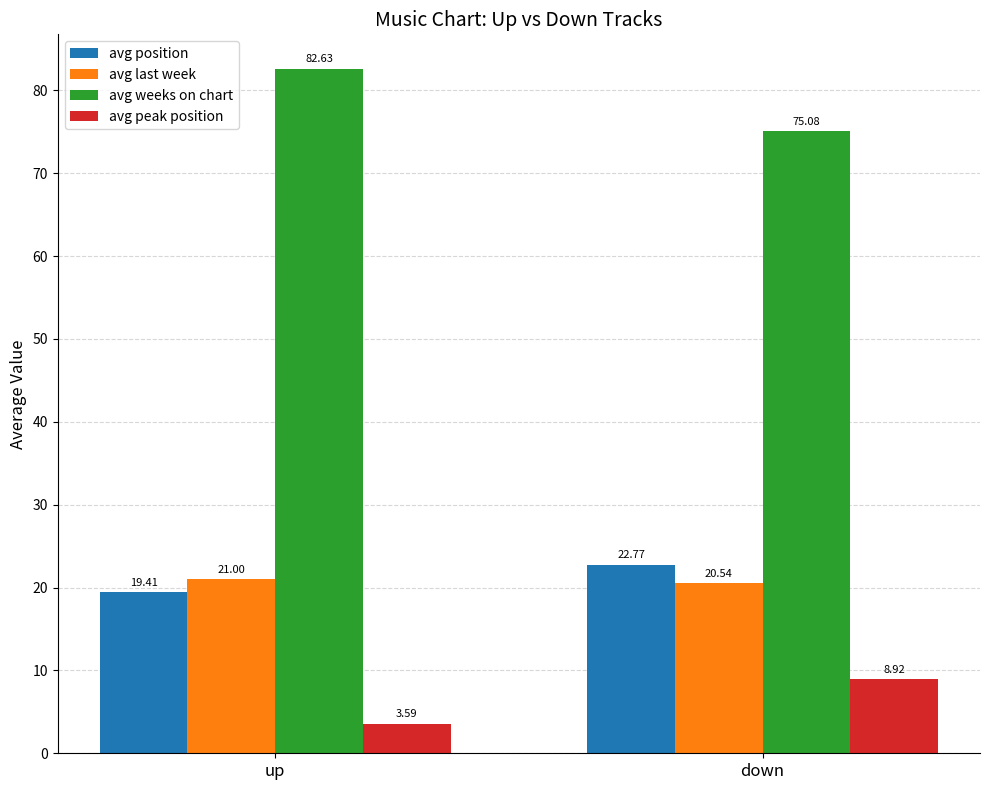

Between up and down, which series saw the biggest shift?

avg weeks on chart